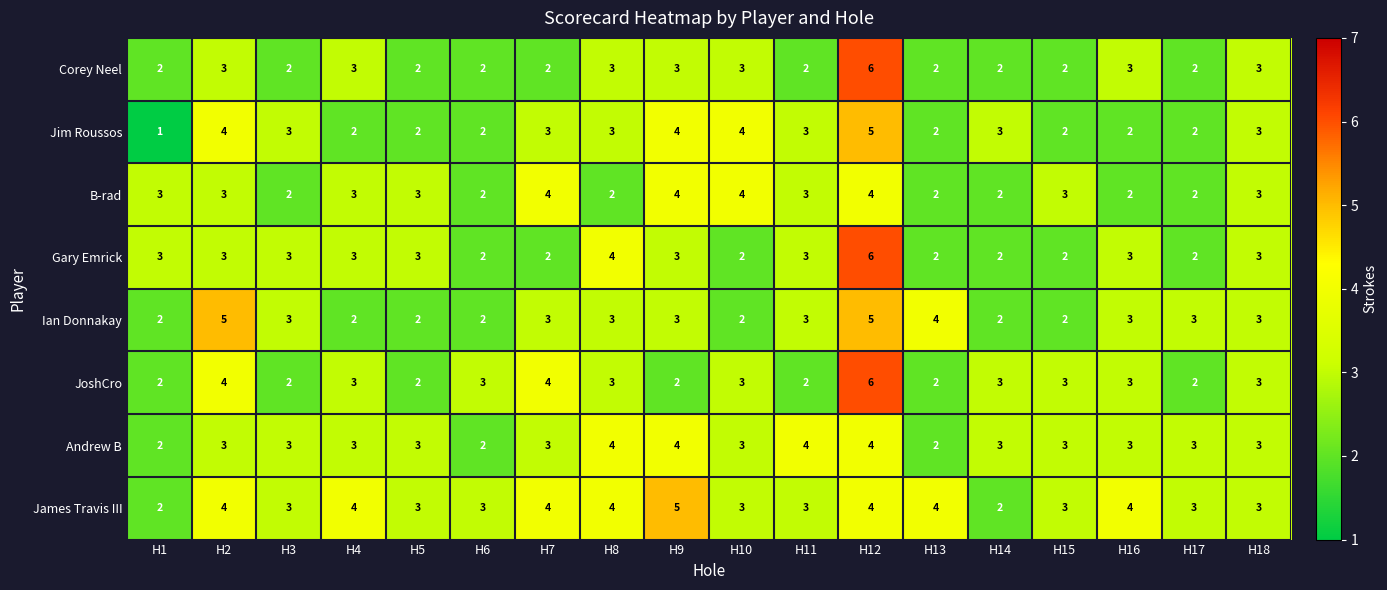

What is the total value across all series at H15?

20